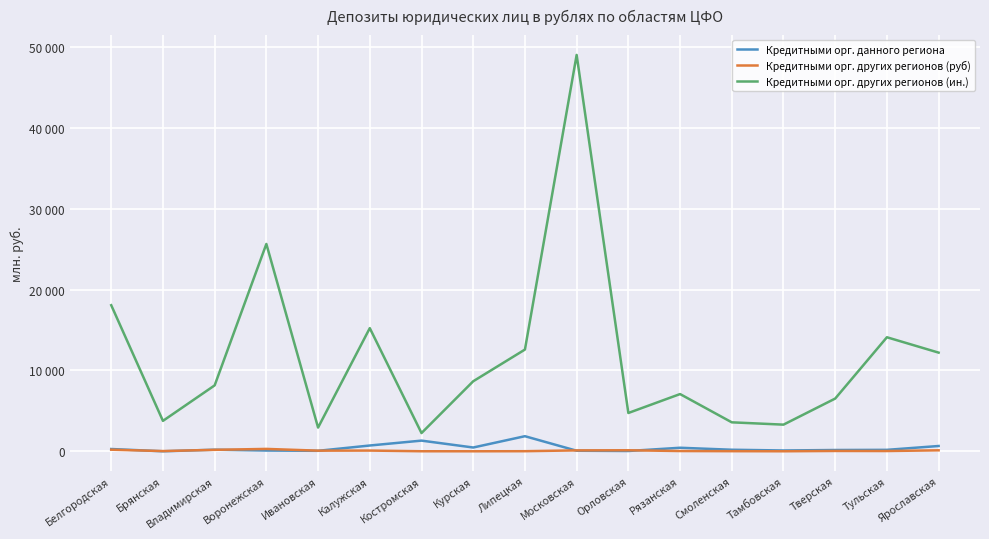

True or false: Кредитными орг. данного региона has a value of 313 at Курская.

False